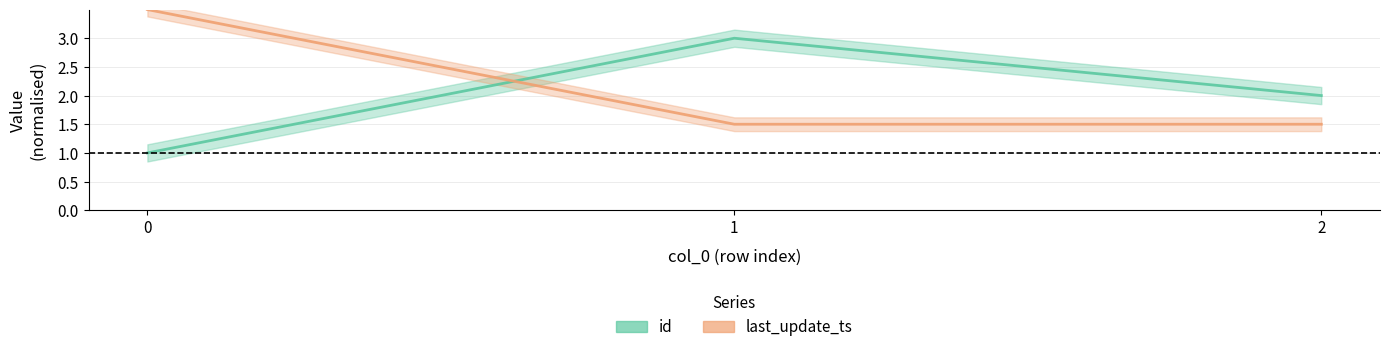

At which category is the sum across all series the highest?

1